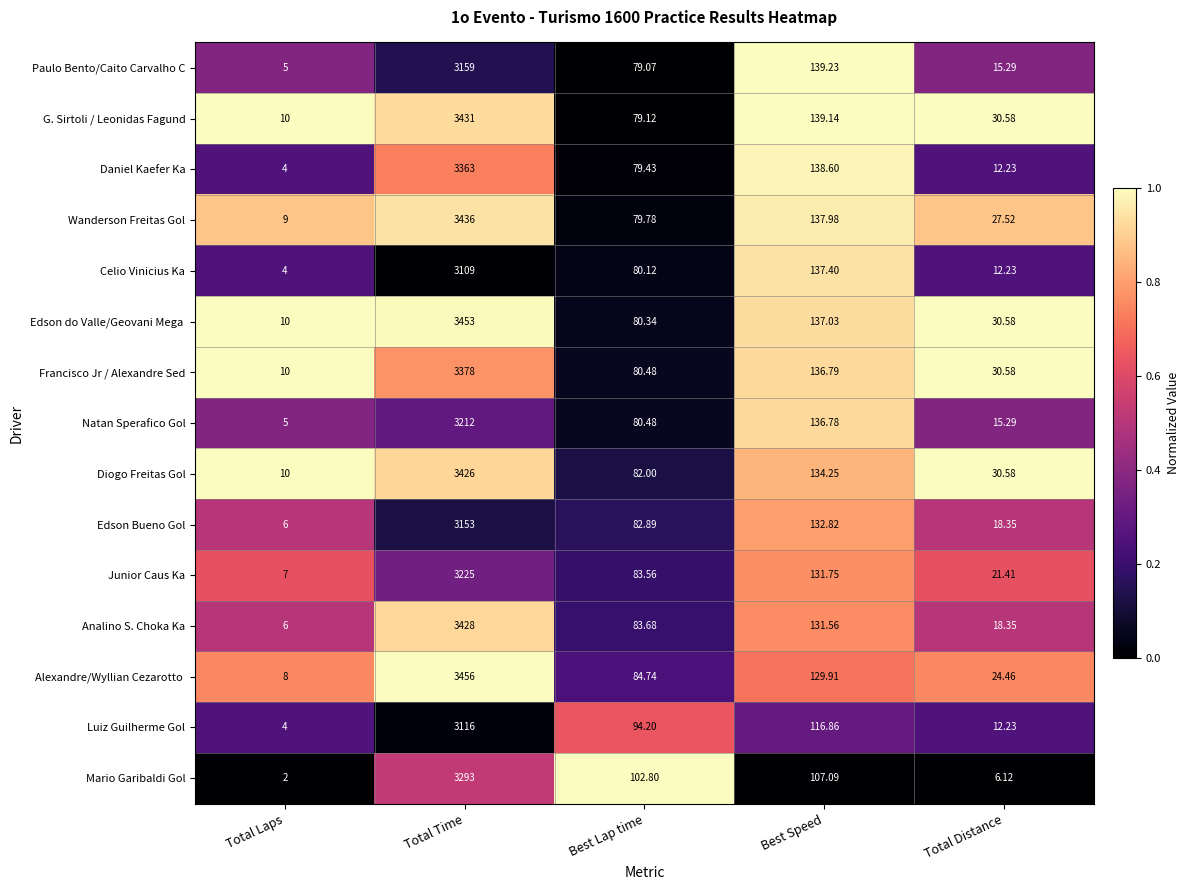

Which category has the highest value across all series?

Total Time